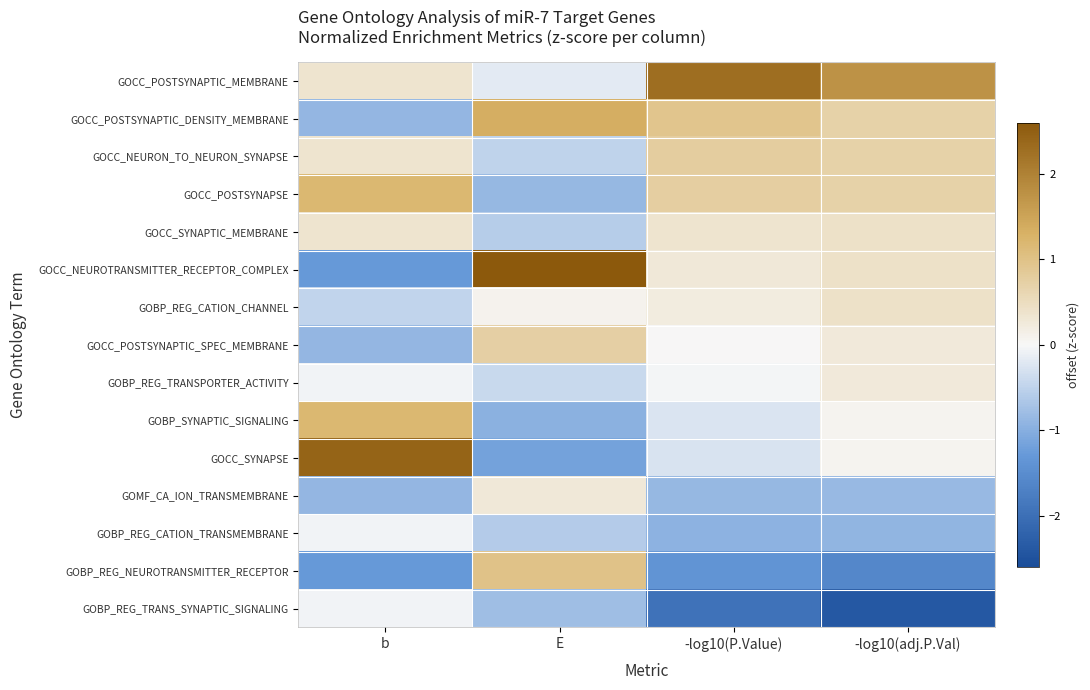

Rank the series by their maximum value, from highest to lowest.

GOCC_NEUROTRANSMITTER_RECEPTOR_COMPLEX, GOCC_SYNAPSE, GOCC_POSTSYNAPTIC_MEMBRANE, GOCC_POSTSYNAPTIC_DENSITY_MEMBRANE, GOCC_POSTSYNAPSE, GOBP_SYNAPTIC_SIGNALING, GOBP_REG_NEUROTRANSMITTER_RECEPTOR, GOCC_NEURON_TO_NEURON_SYNAPSE, GOCC_POSTSYNAPTIC_SPEC_MEMBRANE, GOCC_SYNAPTIC_MEMBRANE, GOBP_REG_CATION_CHANNEL, GOMF_CA_ION_TRANSMEMBRANE, GOBP_REG_TRANSPORTER_ACTIVITY, GOBP_REG_CATION_TRANSMEMBRANE, GOBP_REG_TRANS_SYNAPTIC_SIGNALING